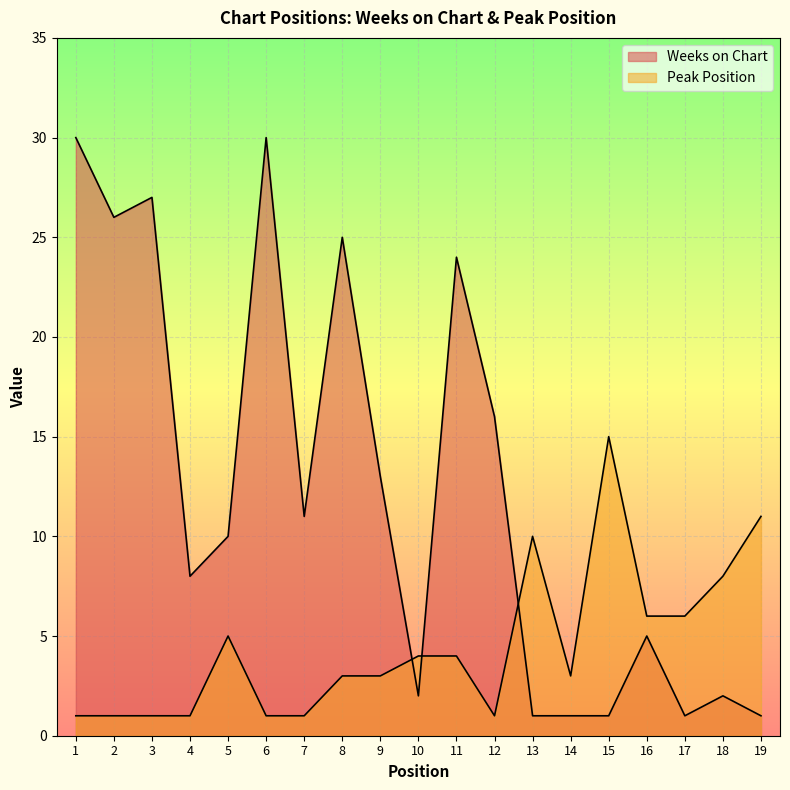

How many distinct data groups are displayed?

2